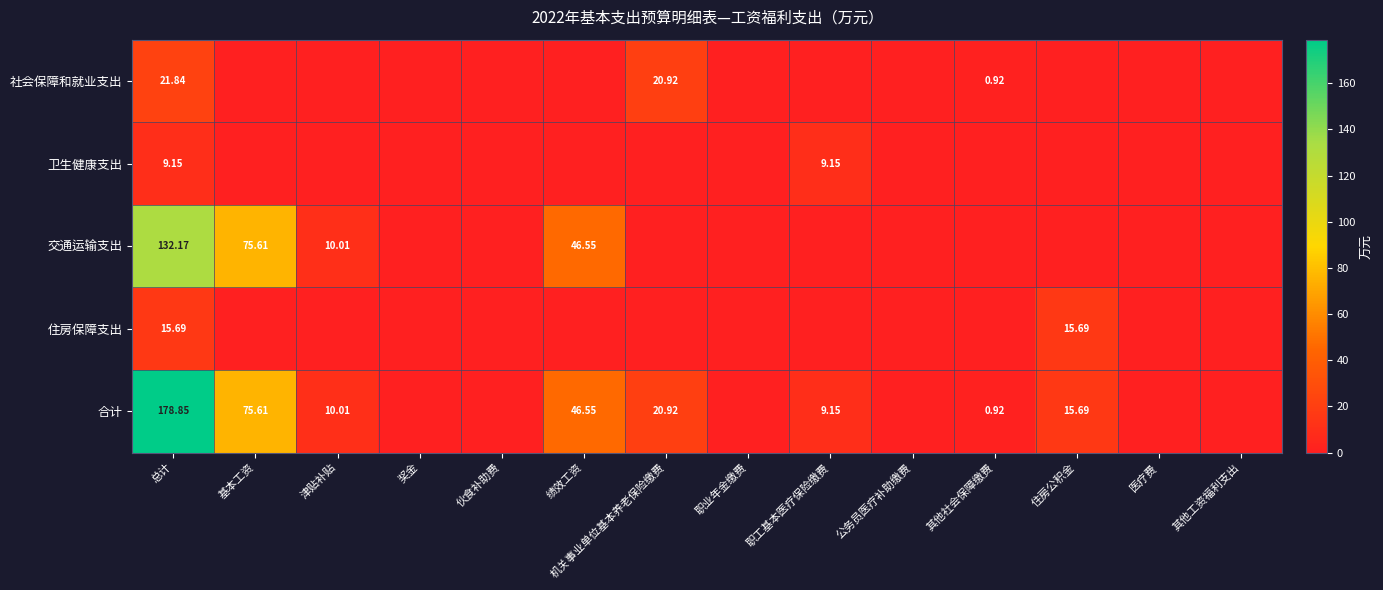

What is the total value across all series at 总计?

357.7